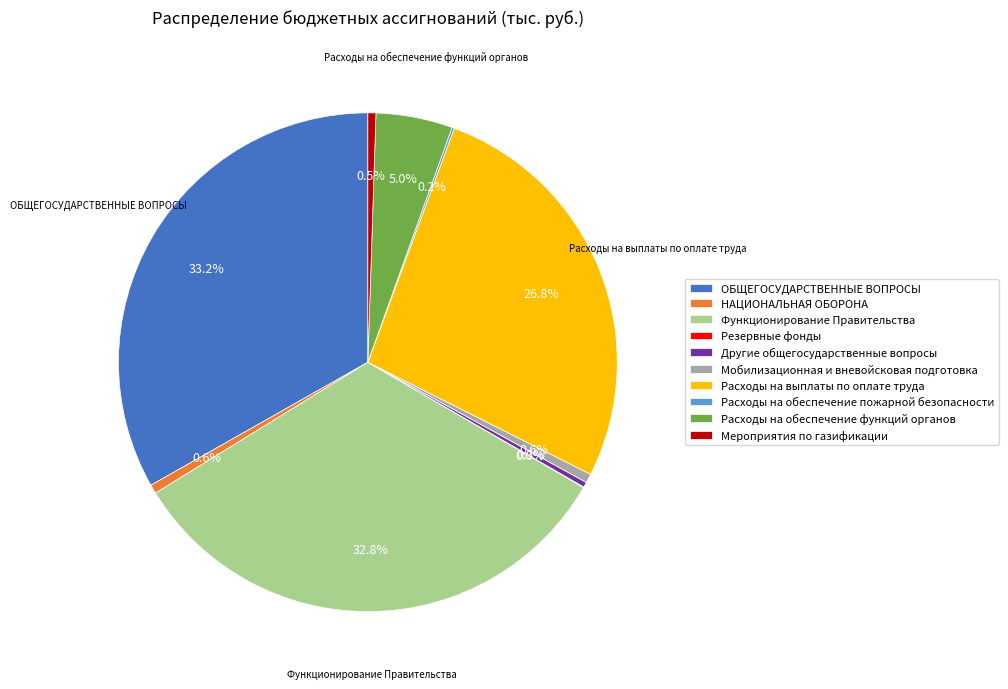

Between НАЦИОНАЛЬНАЯ ОБОРОНА and Расходы на обеспечение функций органов, which is larger?

Расходы на обеспечение функций органов